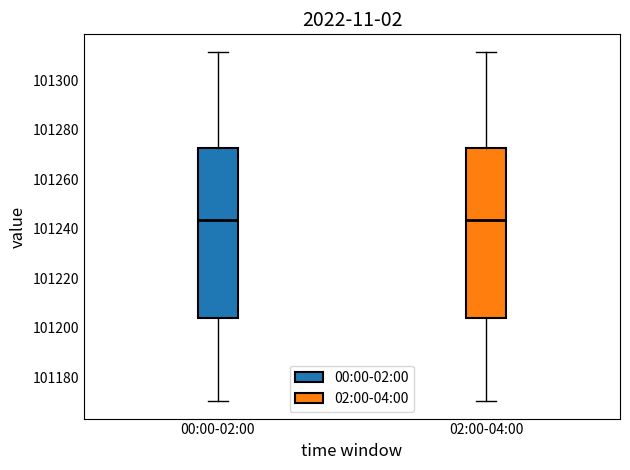

Where does the lower whisker of the box for 02:00-04:00 end on the y-axis? The values are not printed on the chart, so give them approximately, as read against the axis.

101170